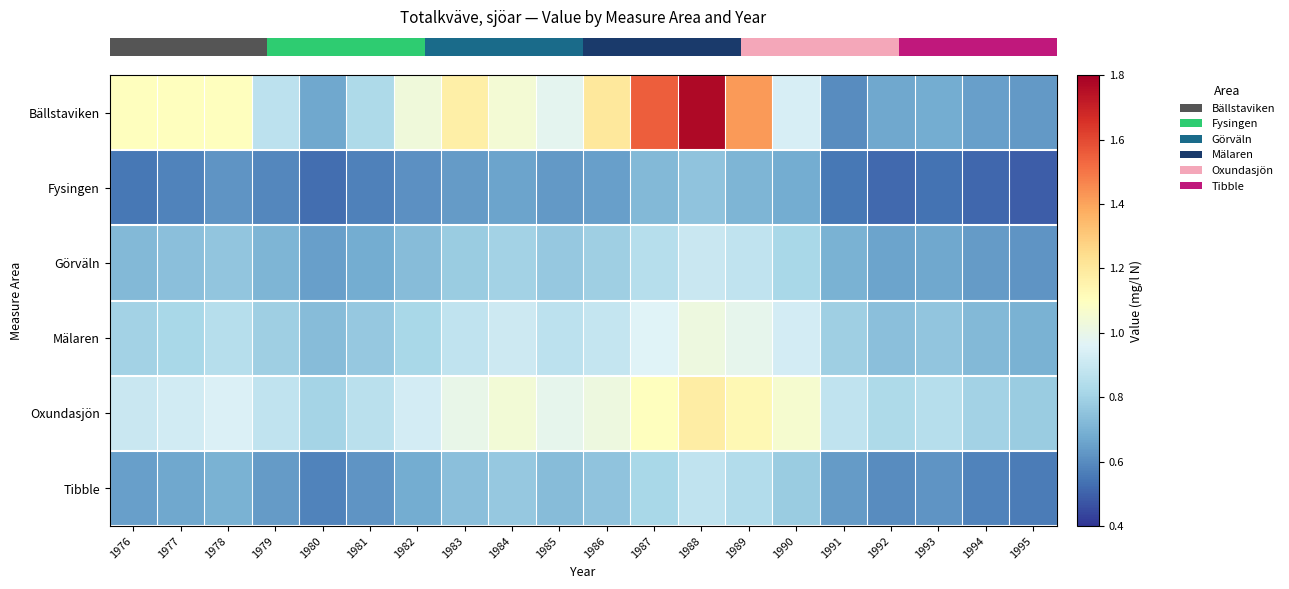

At which category does the chart reach its peak across all series?

1988